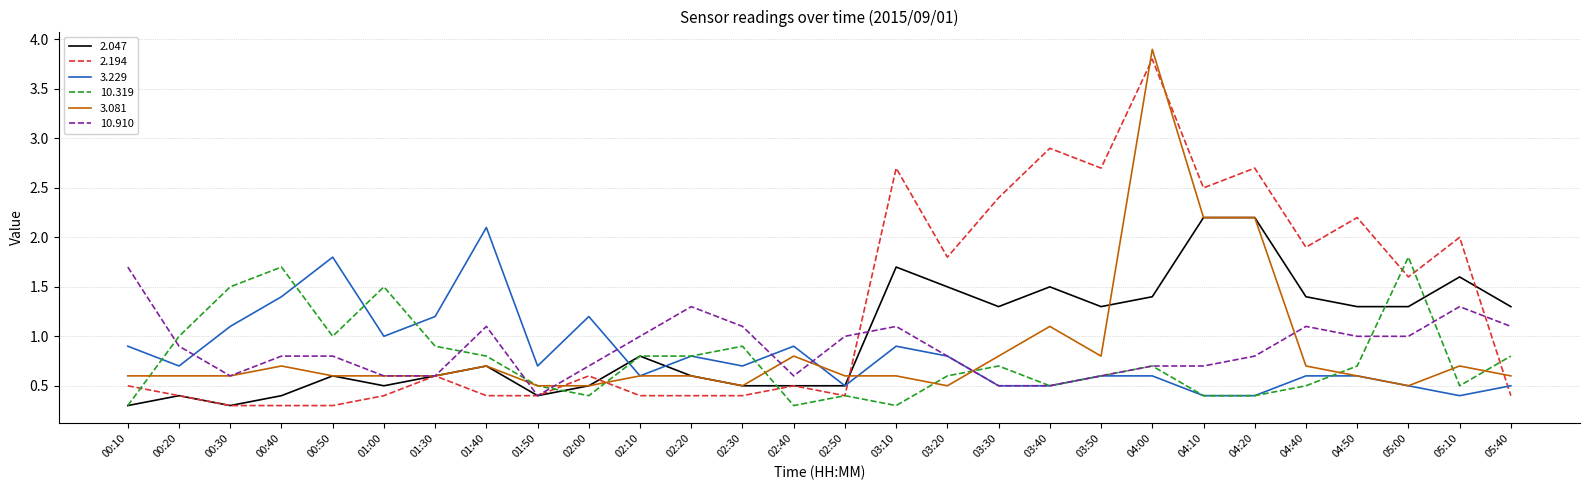

Which series changed the most between 01:30 and 05:10?

2.194